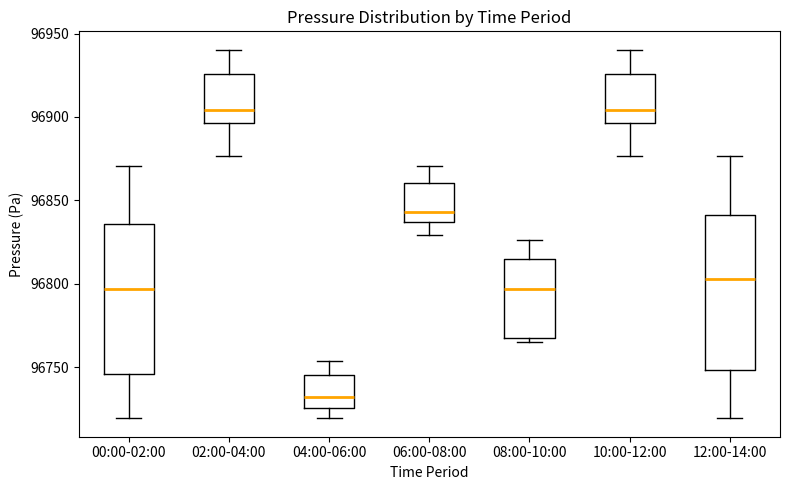

Reading left to right, transcribe this box plot: for each box, give where its median line is, the range the box spans, and where its two whiskers end, as read against the y-axis. The values are not printed on the chart, so give them approximately, as read against the axis.

00:00-02:00: median 96795, box 96745 to 96835, whiskers 96720 to 96870
02:00-04:00: median 96905, box 96895 to 96925, whiskers 96875 to 96940
04:00-06:00: median 96730, box 96725 to 96745, whiskers 96720 to 96755
06:00-08:00: median 96845, box 96835 to 96860, whiskers 96830 to 96870
08:00-10:00: median 96795, box 96765 to 96815, whiskers 96765 (just below the box's lower edge) to 96825
10:00-12:00: median 96905, box 96895 to 96925, whiskers 96875 to 96940
12:00-14:00: median 96805, box 96750 to 96840, whiskers 96720 to 96875